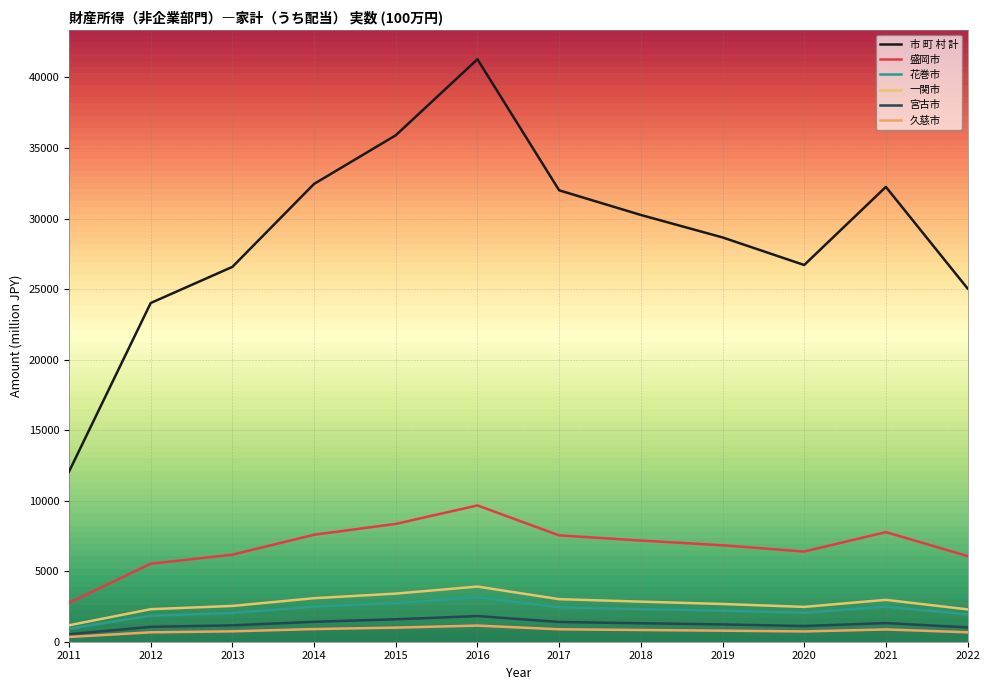

True or false: 市 町 村 計 and 花巻市 intersect in this chart.

False